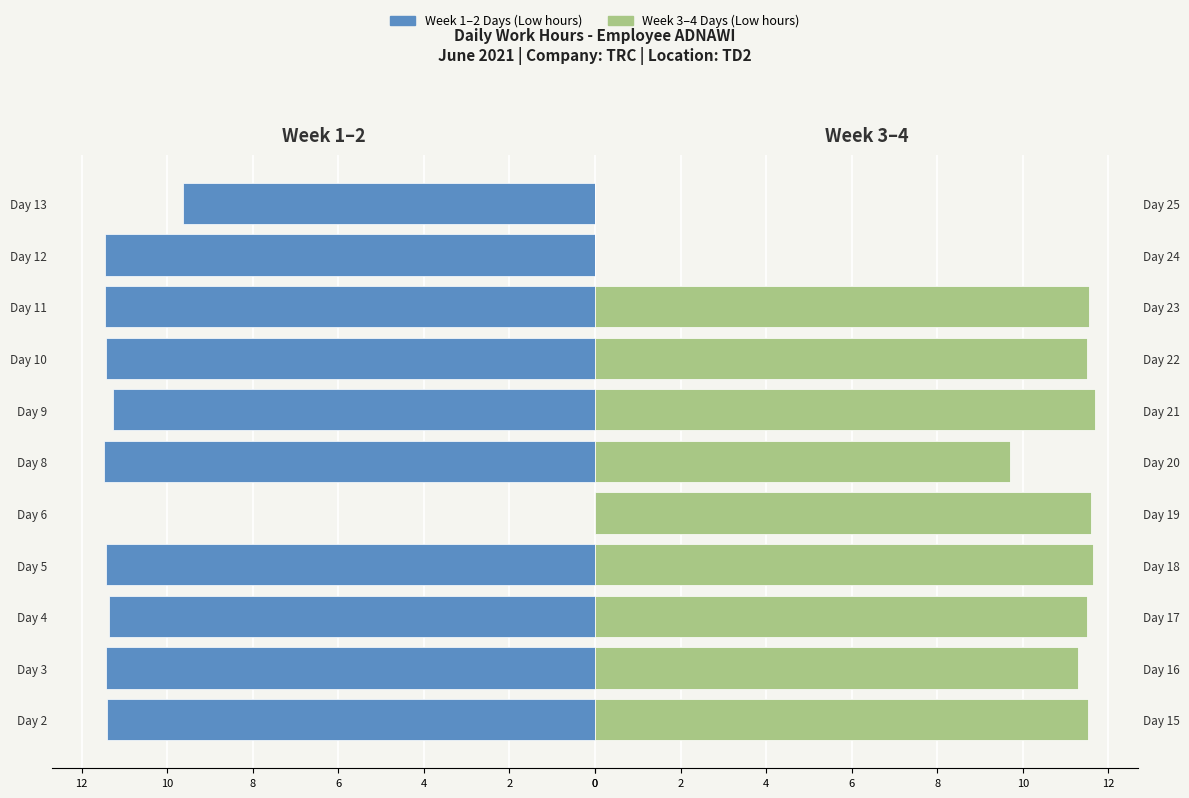

How many series are shown in this chart?

2